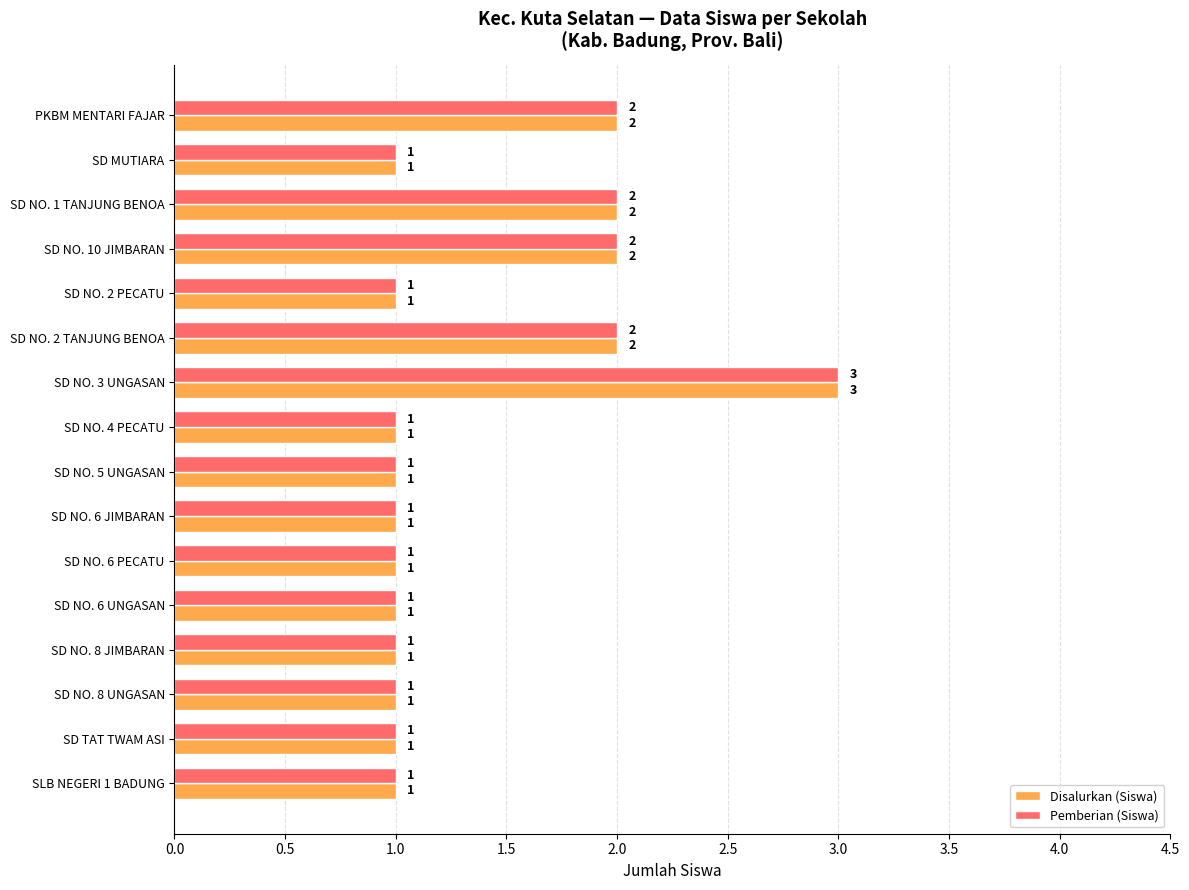

Is the value of Disalurkan (Siswa) at SD NO. 2 PECATU greater than the value of Pemberian (Siswa) at SD NO. 1 TANJUNG BENOA?

No